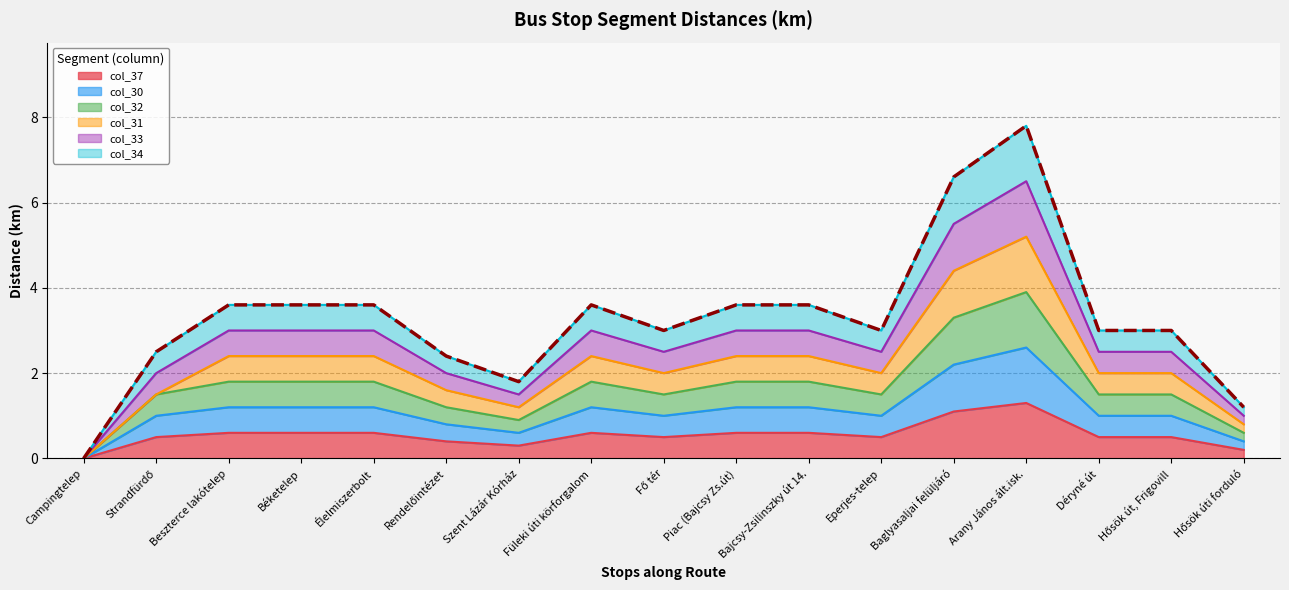

True or false: col_30 has more than 1 points higher than both neighbors.

True